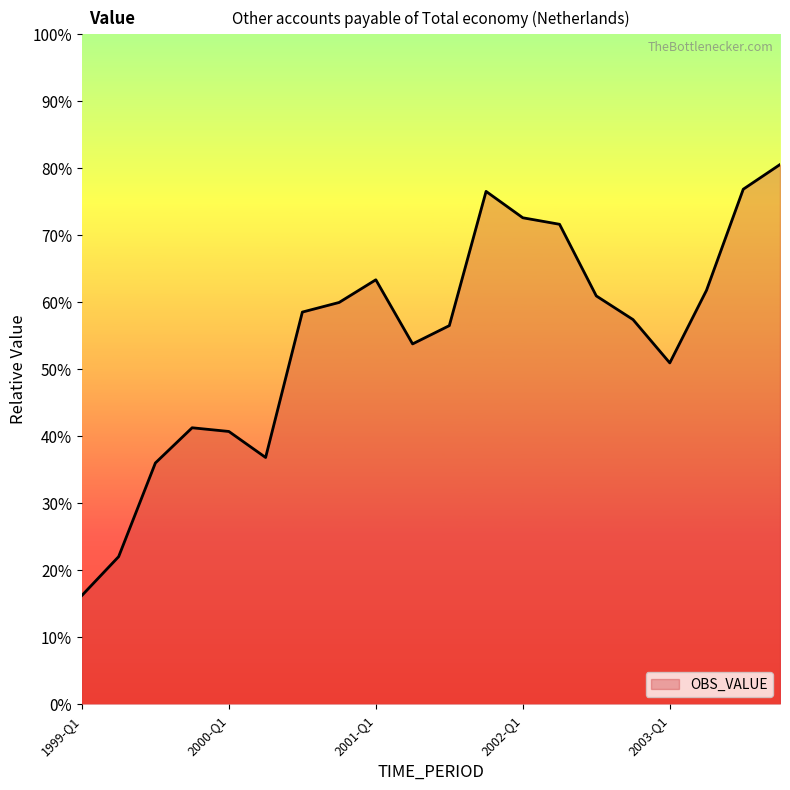

Does the chart display data point markers on the line(s)?

No